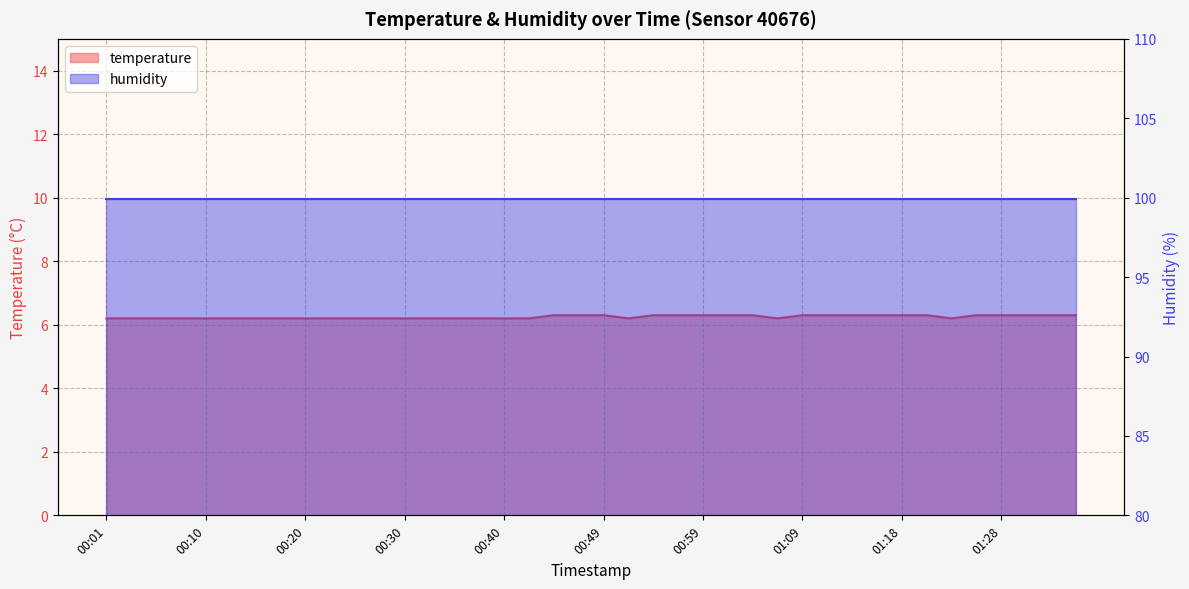

What value does the data have at 00:49?

6.3